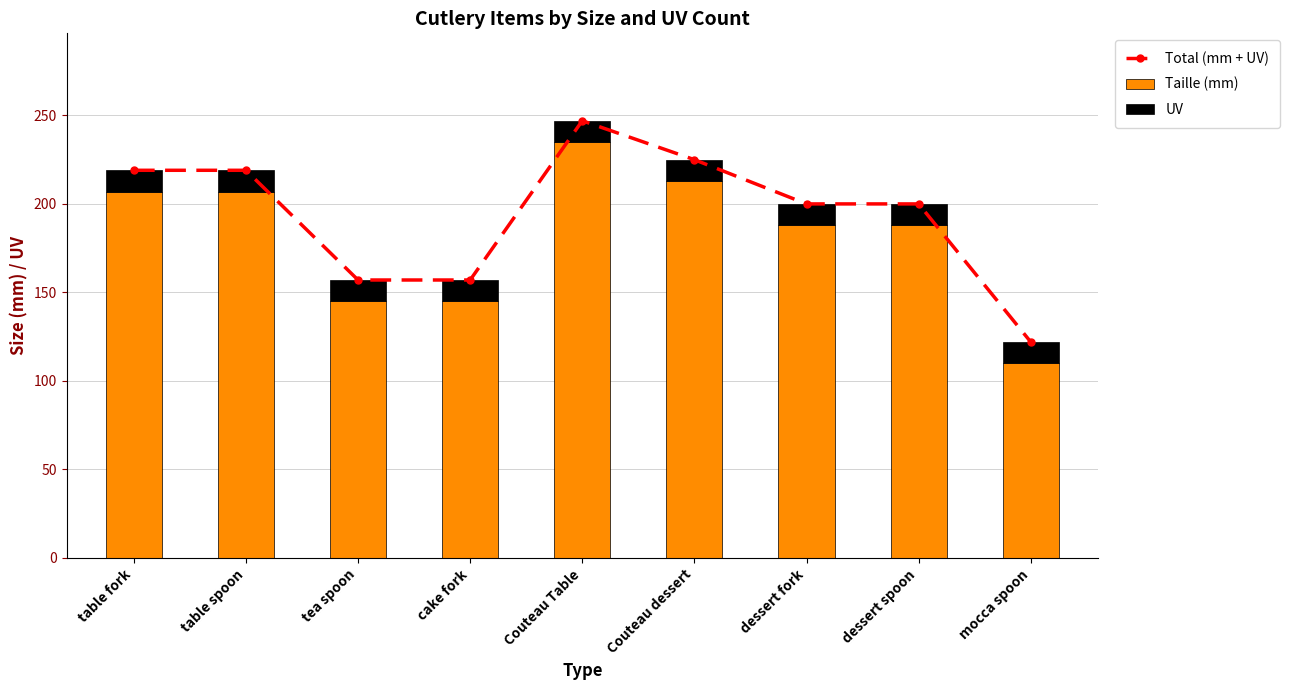

Which category has the lowest value in the Taille (mm) series?

mocca spoon